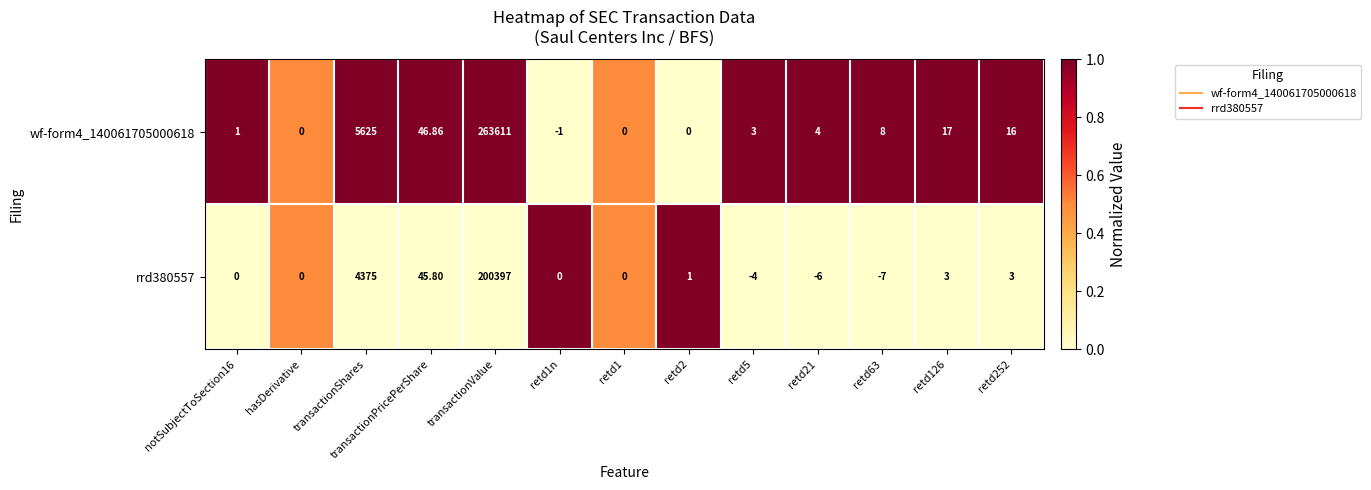

Which series has the largest total across all categories?

wf-form4_140061705000618